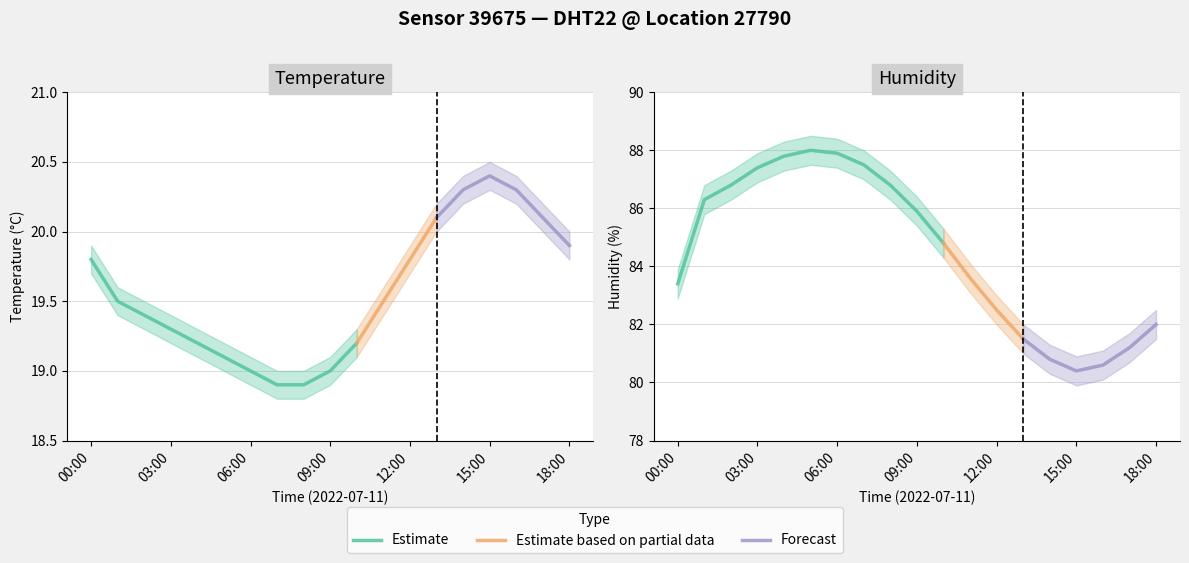

Between 14:00 and 17:00, which series saw the biggest shift?

humidity_center